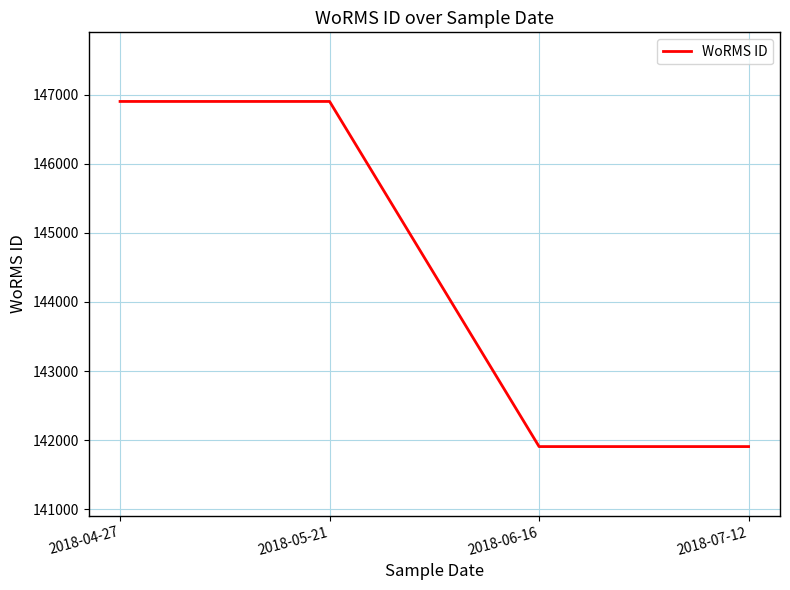

The chart shows a value of 146900 at 2018-05-21. True or false?

True